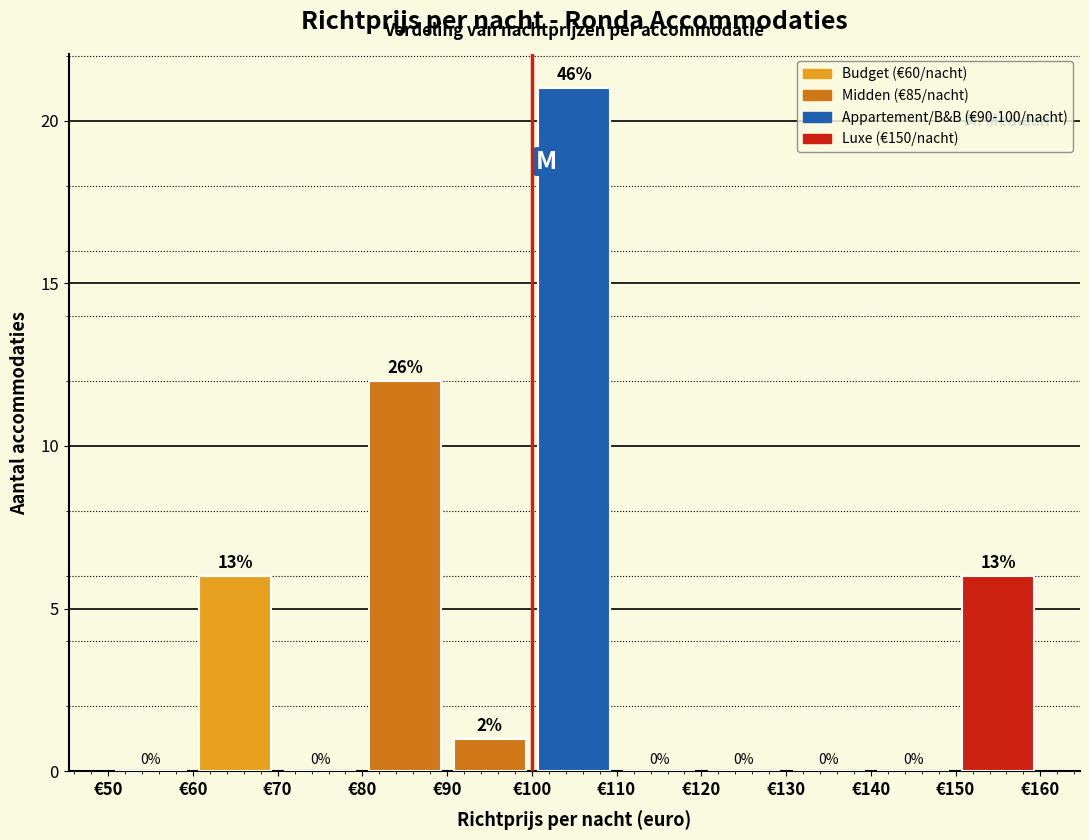

Which range on the x-axis has the tallest bar?

100 to 110